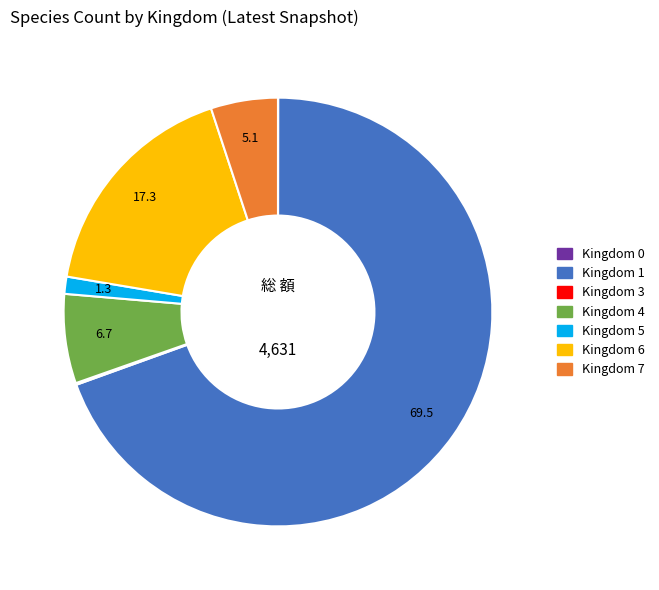

Is there any slice that represents more than half of the pie?

Yes